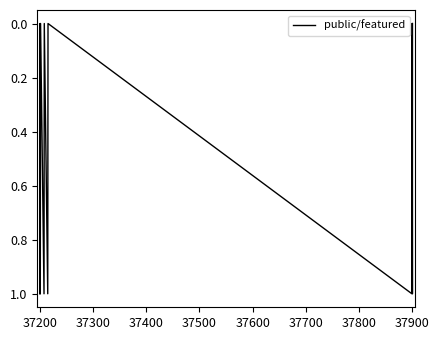

How many lines are shown in the chart?

1